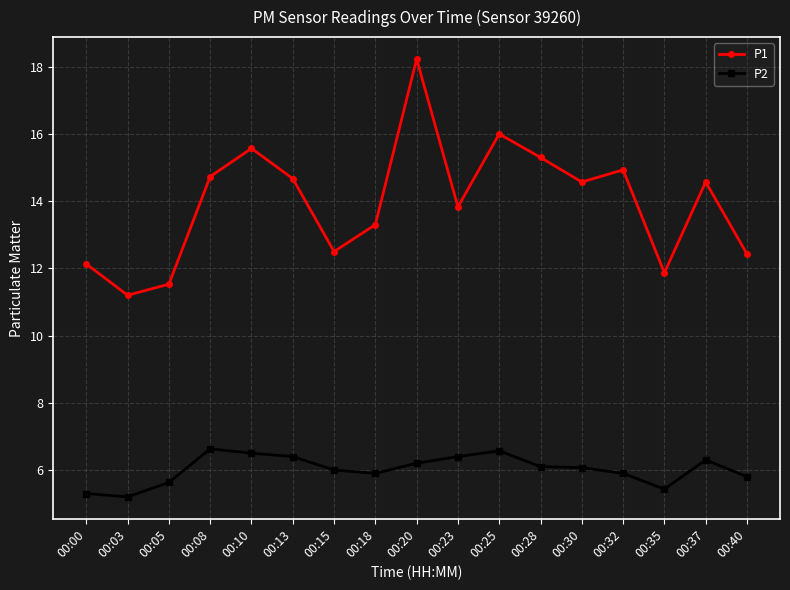

The P1 series shows 18.2 at 00:20. True or false?

True